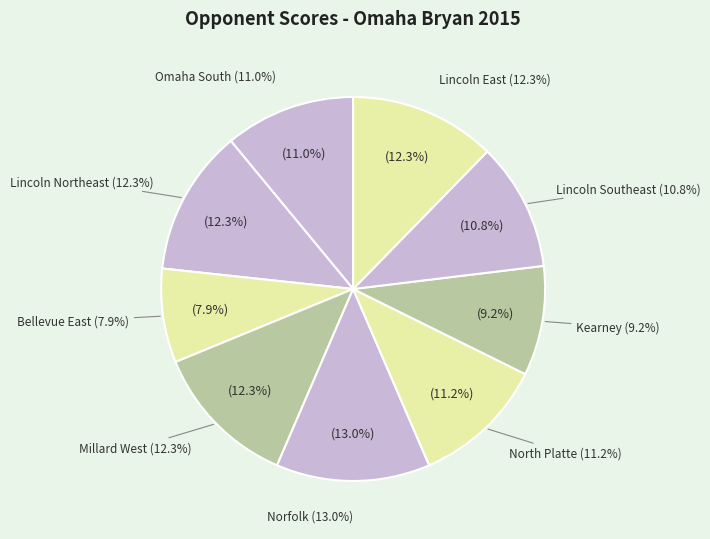

Which slice is the largest?

Norfolk